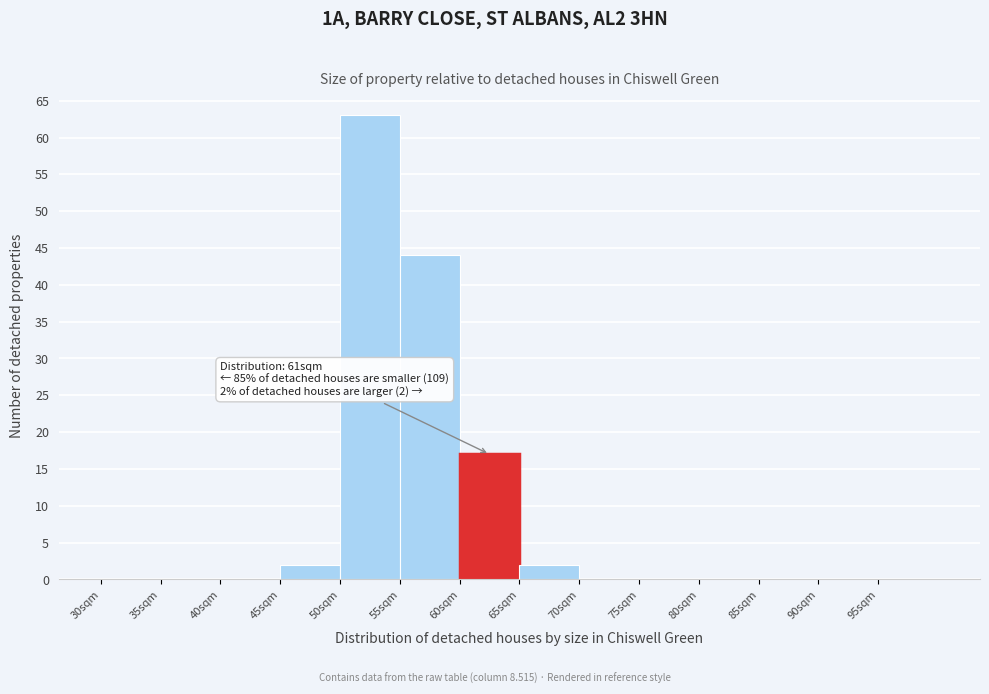

Which range on the x-axis has the tallest bar?

50 to 55